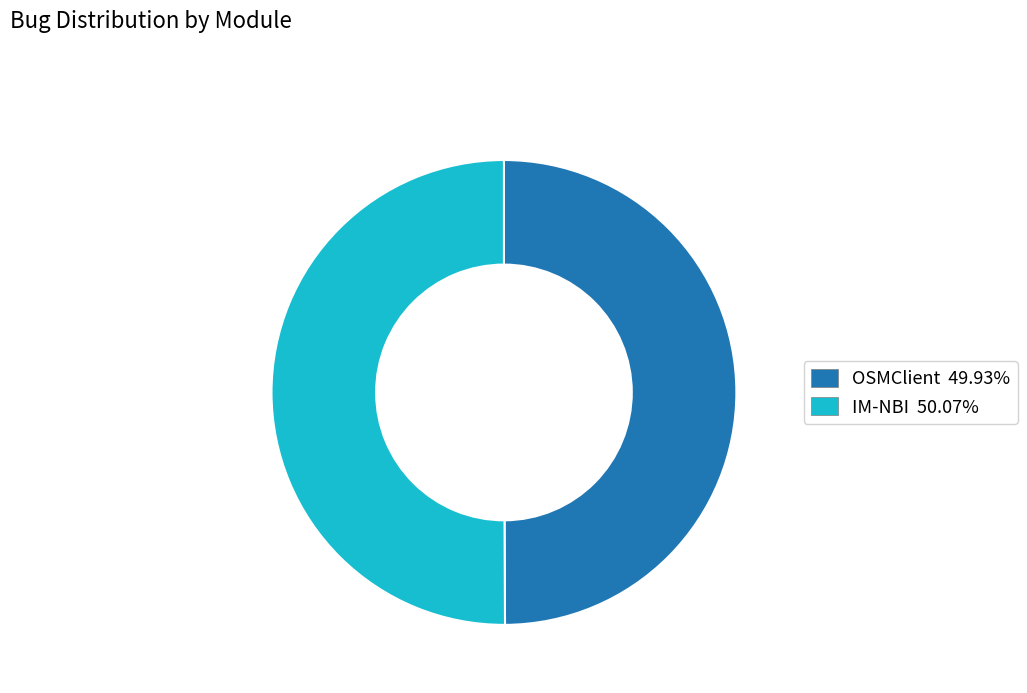

Is the sum of IM-NBI and OSMClient greater than half?

Yes